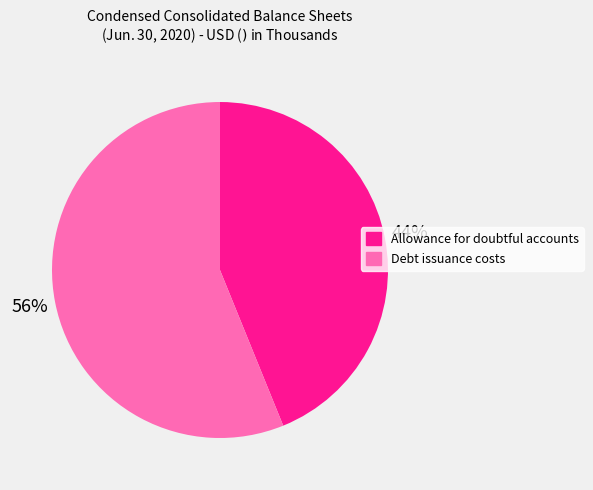

What is the largest slice in the pie chart?

Debt issuance costs